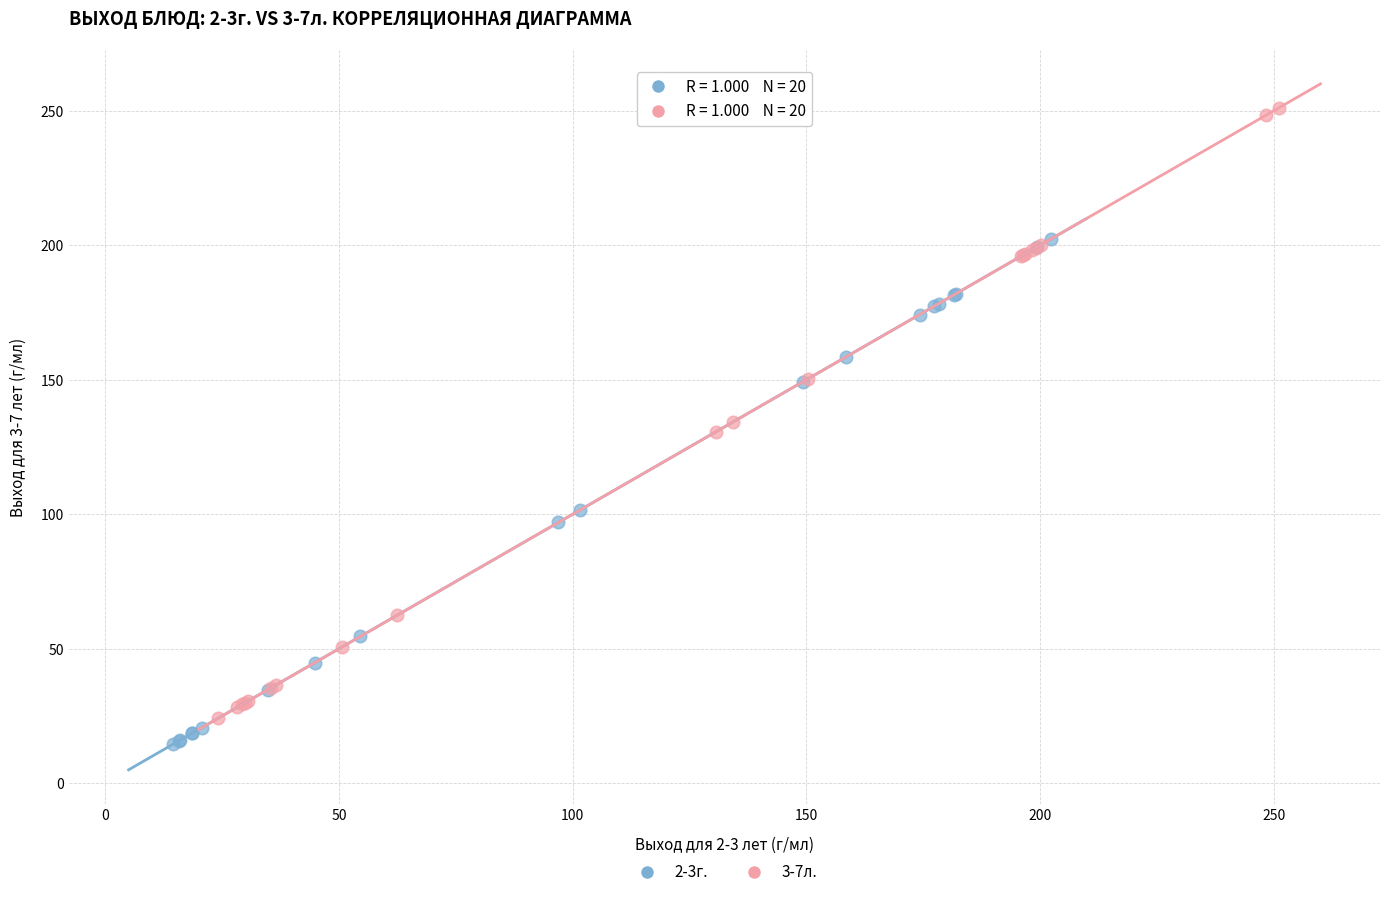

Which series has the largest Y range (max minus min)?

3-7л.